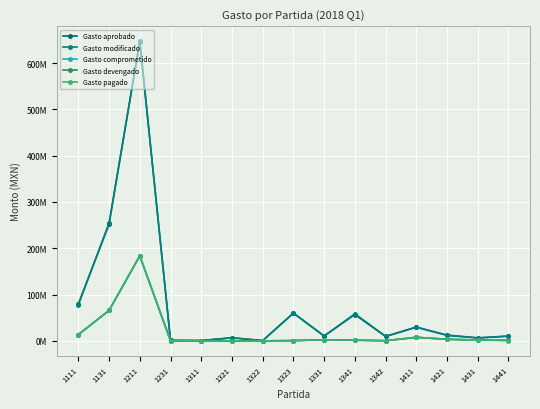

What is the sum of all Gasto comprometido values?

282895742.0